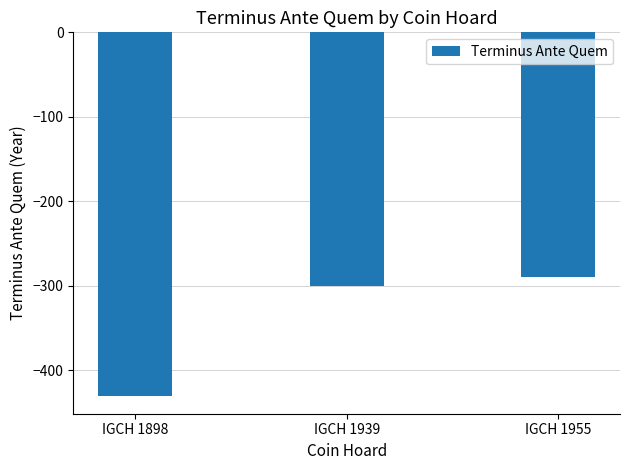

List the labels in order of value, largest first.

IGCH 1955, IGCH 1939, IGCH 1898